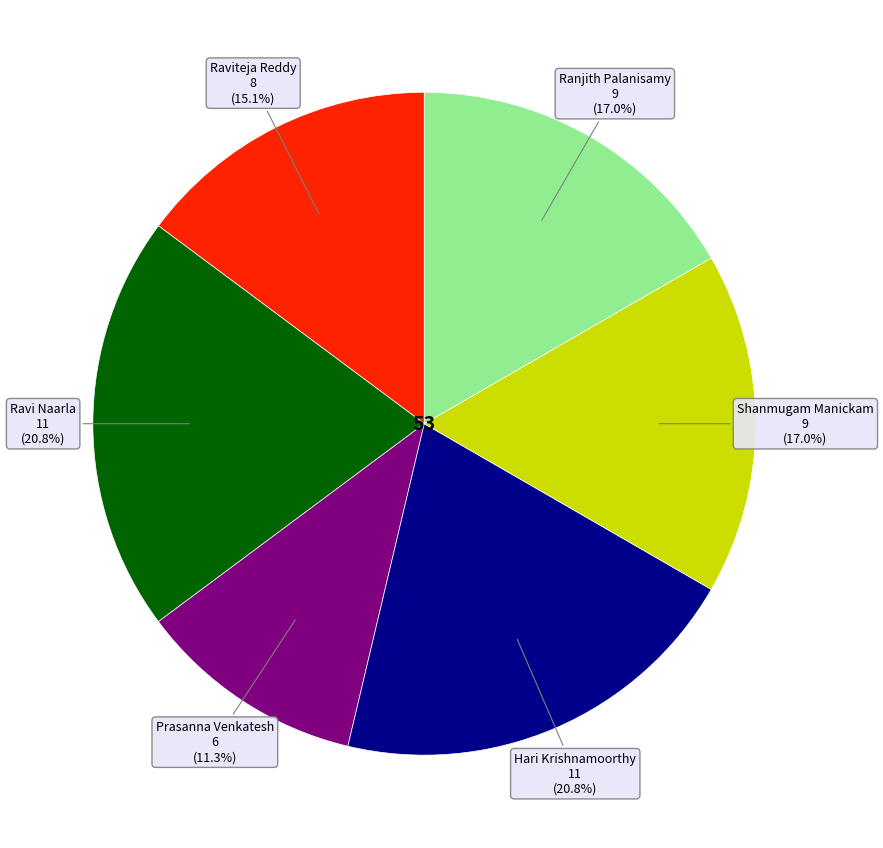

Rank the categories by value from highest to lowest.

Ravi Naarla, Hari Krishnamoorthy, Shanmugam Manickam, Ranjith Palanisamy, Raviteja Reddy, Prasanna Venkatesh